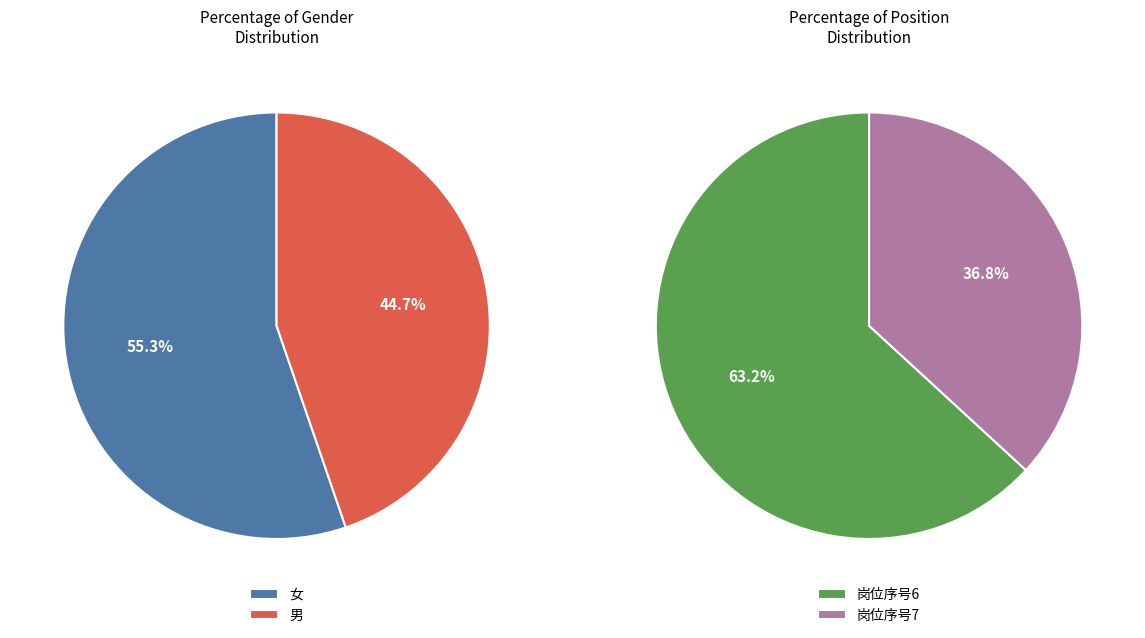

How many slices are in this pie chart?

2